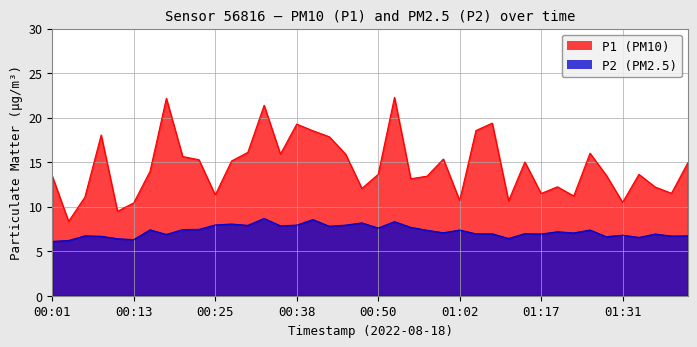

Is it true that P2 equals 8.6 at 00:40?

True